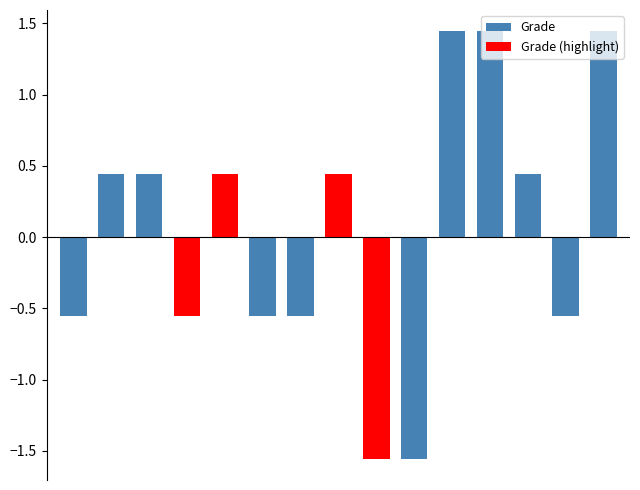

The chart shows a value of 16 at Alexis DeLuna. True or false?

False